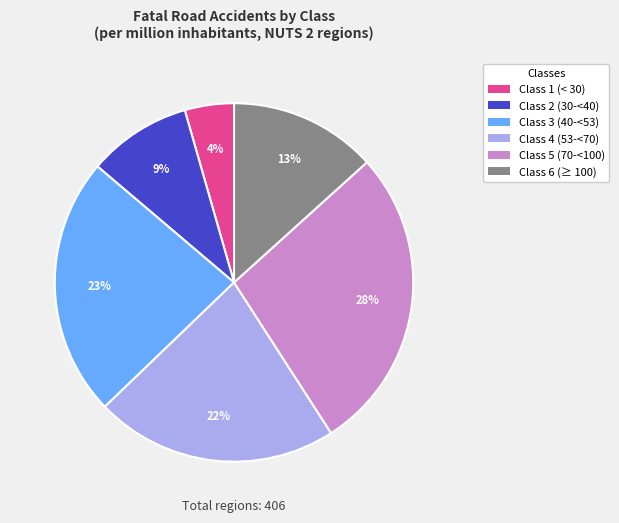

True or false: Class 2 (30-<40) accounts for 9% of the total.

True